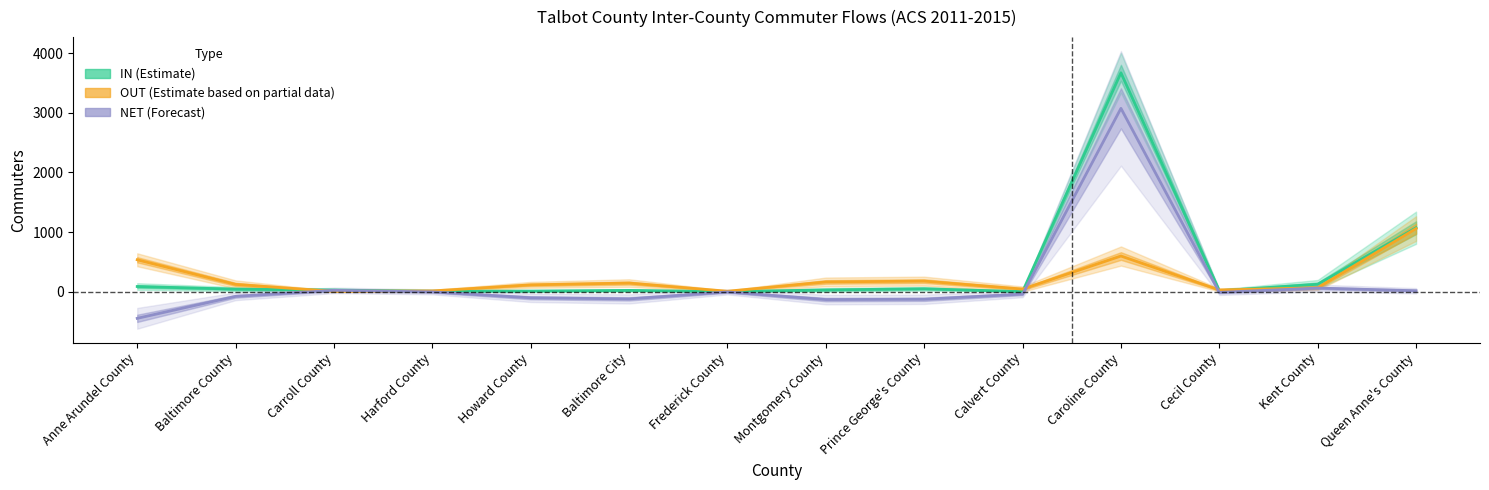

Reading left to right, extract all data points from this chart.

IN (Estimate): 85	41	25	6	9	20	0	28	47	0	3673	14	123	1072
OUT (Estimate based on partial data): 534	121	4	11	113	143	6	162	176	42	597	27	64	1058
NET (Forecast): -449	-80	21	-5	-104	-123	-6	-134	-129	-42	3076	-13	59	14